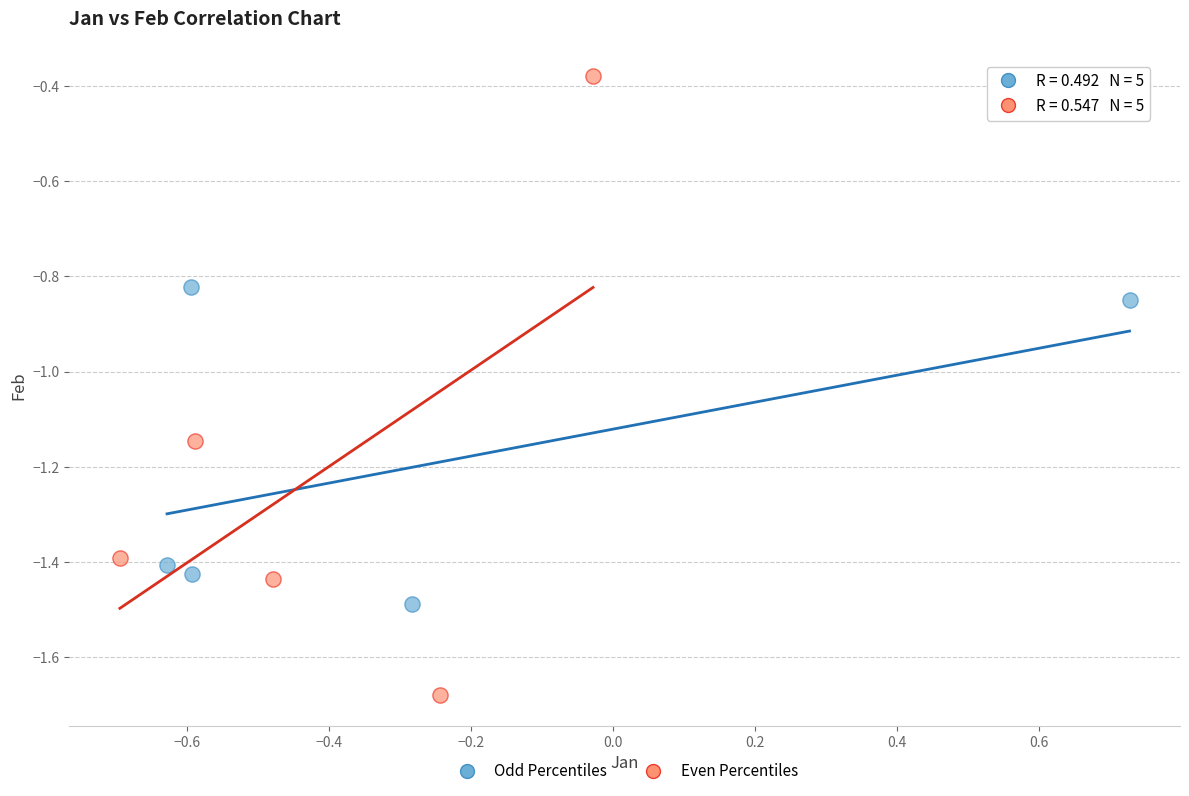

Which series reaches the minimum Y coordinate?

Even Percentiles